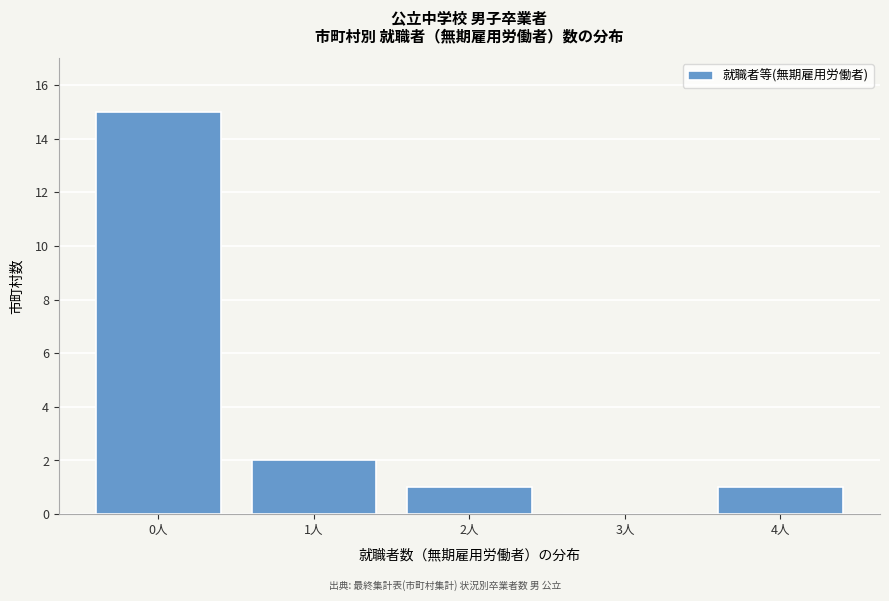

Reading left to right, transcribe all the data shown in this chart.

0人=15	1人=2	2人=1	3人=0	4人=1